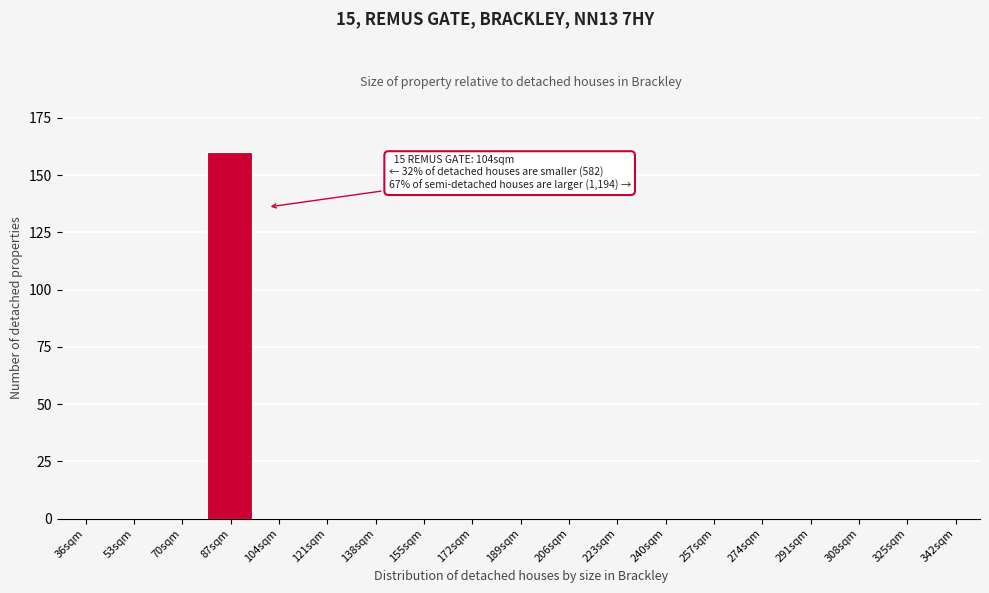

Reading left to right, transcribe all the data shown in this chart.

36sqm=0	53sqm=0	70sqm=0	87sqm=160	104sqm=0	121sqm=0	138sqm=0	155sqm=0	172sqm=0	189sqm=0	206sqm=0	223sqm=0	240sqm=0	257sqm=0	274sqm=0	291sqm=0	308sqm=0	325sqm=0	342sqm=0